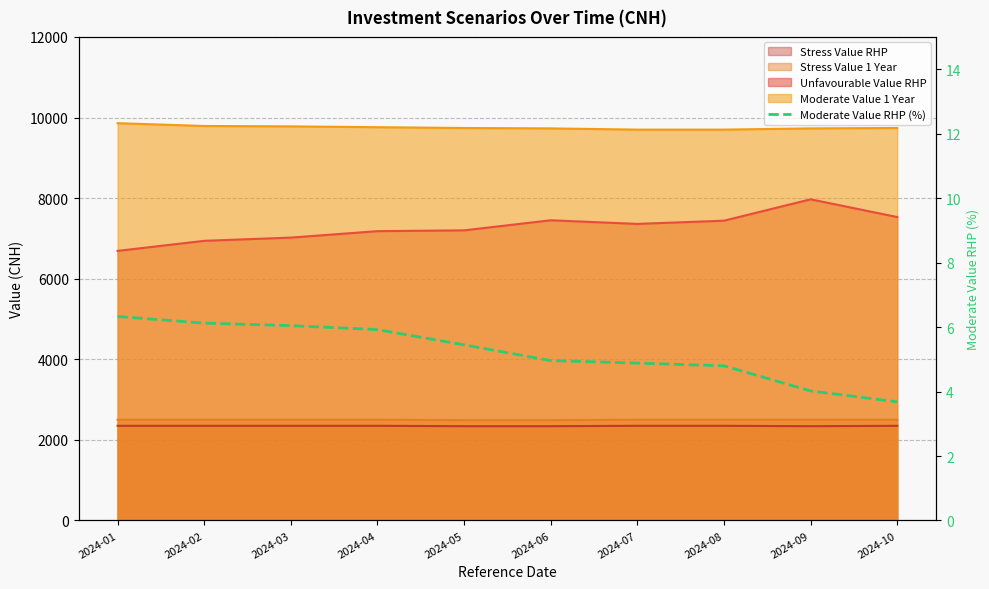

Between 2024-09 and 2024-01, which is larger?

2024-01